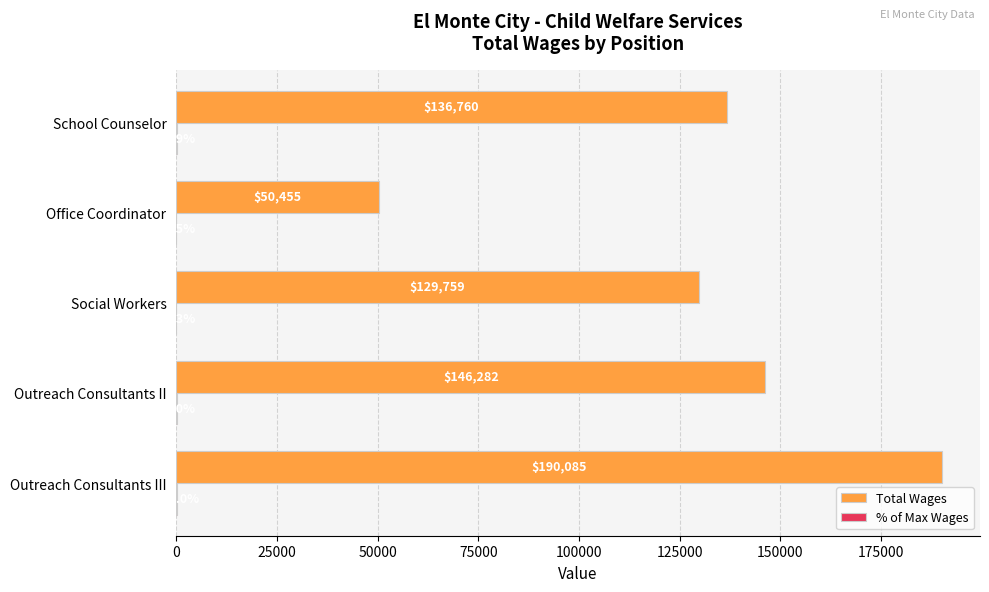

The Total Wages series shows 136760.0 at School Counselor. True or false?

True